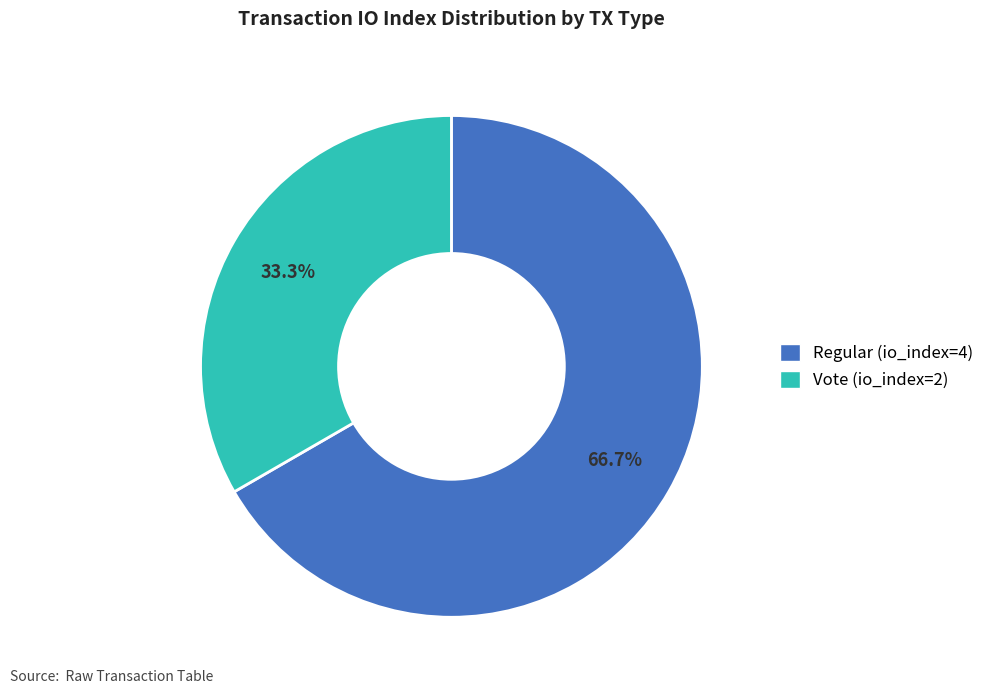

Which slice is the largest?

Regular (io_index=4)